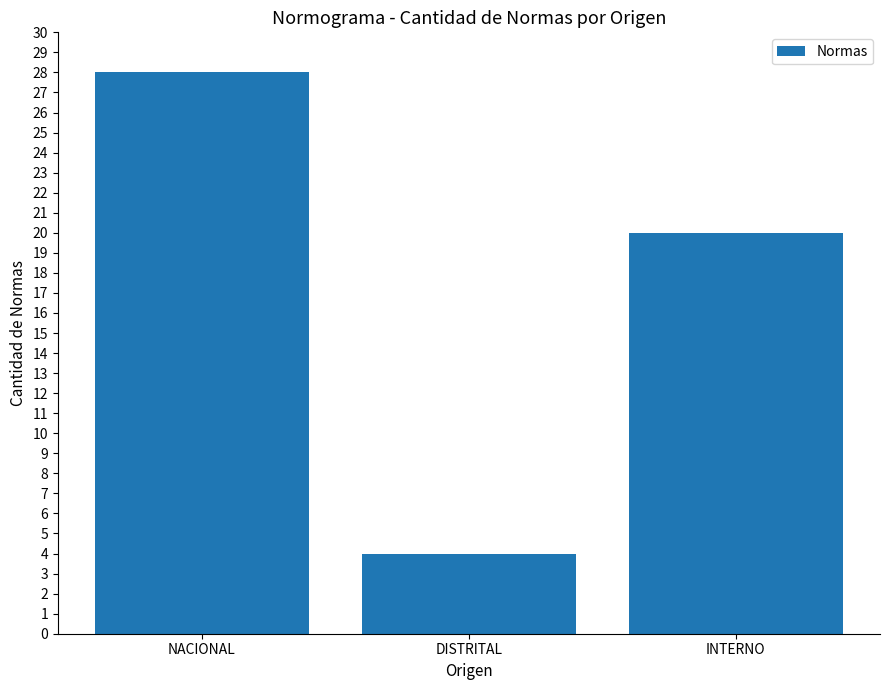

What is the average value?

17